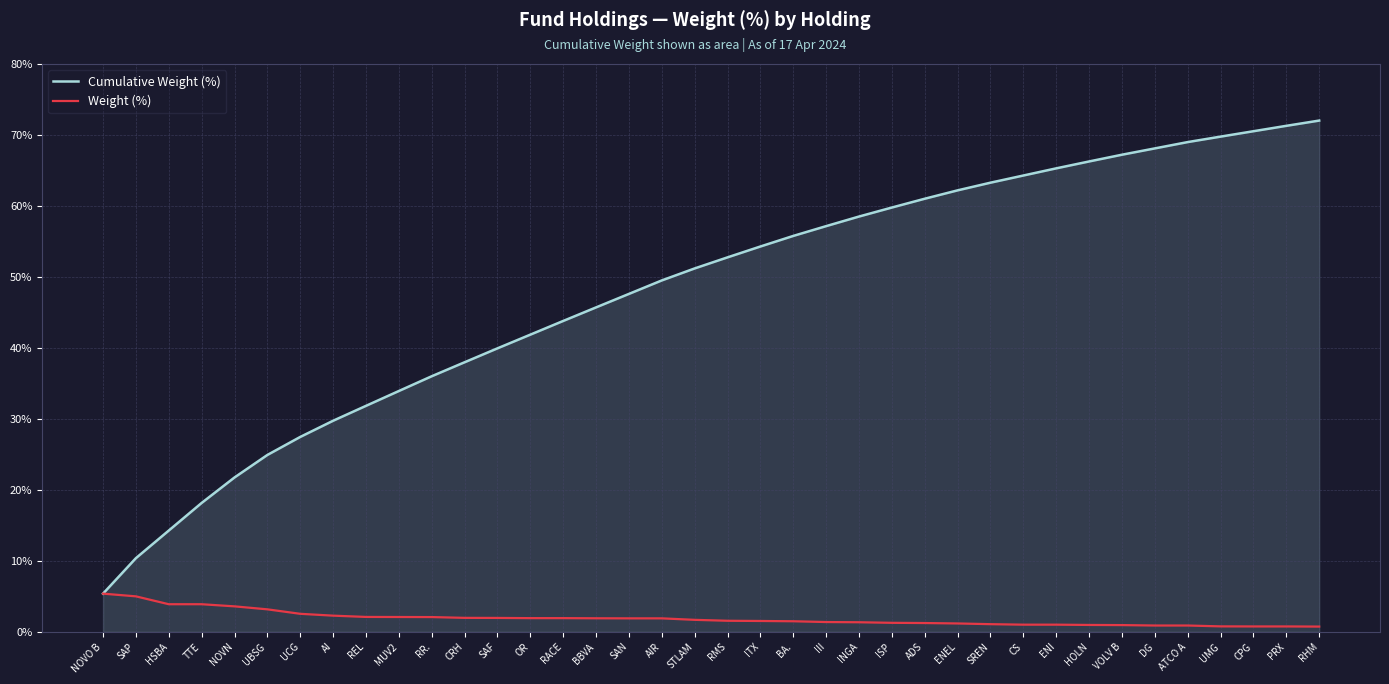

Is the value of Cumulative Weight (%) at UBSG greater than the value of Weight (%) at ADS?

Yes